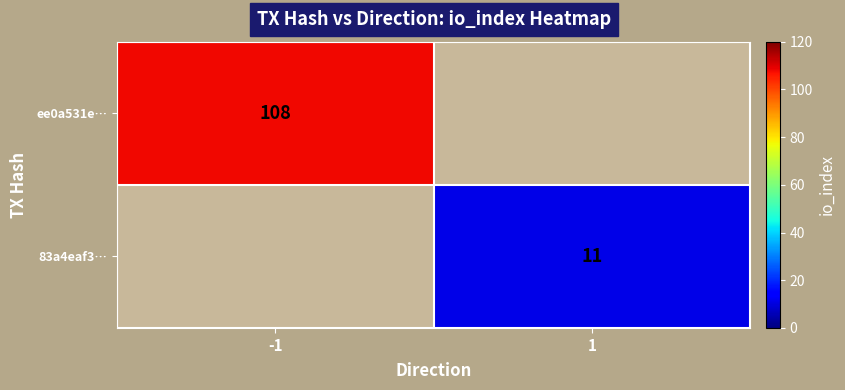

The value of ee0a531e… at -1 is 75. True or false?

False